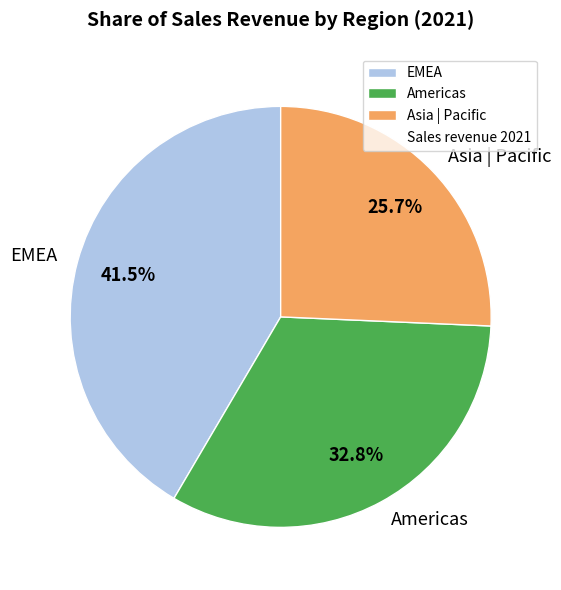

What is the ratio of the value at Asia | Pacific to the value at Americas?

0.8